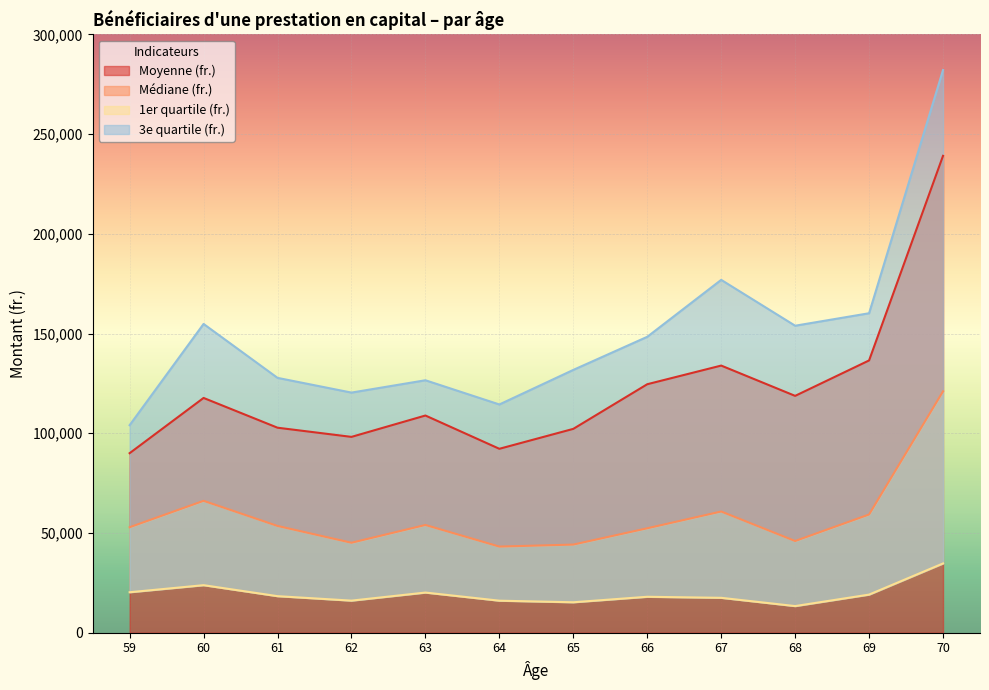

What is the difference between the maximum and second lowest values in the Médiane (fr.) series?

76850.0